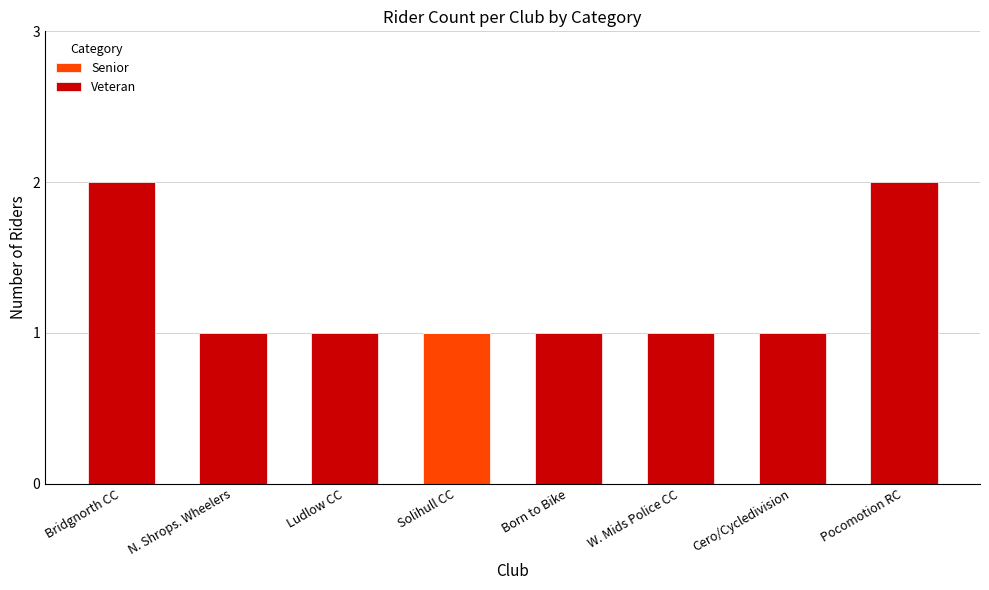

True or false: Senior has a value of -1 at W. Mids Police CC.

False